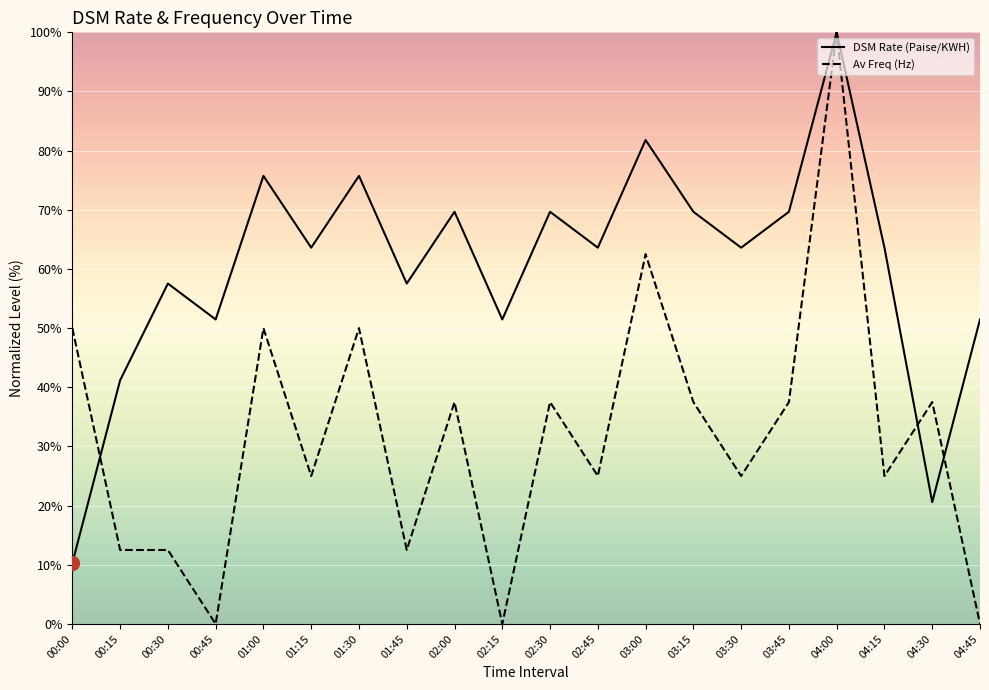

What is the difference between the highest and lowest values at 01:30?

25.7